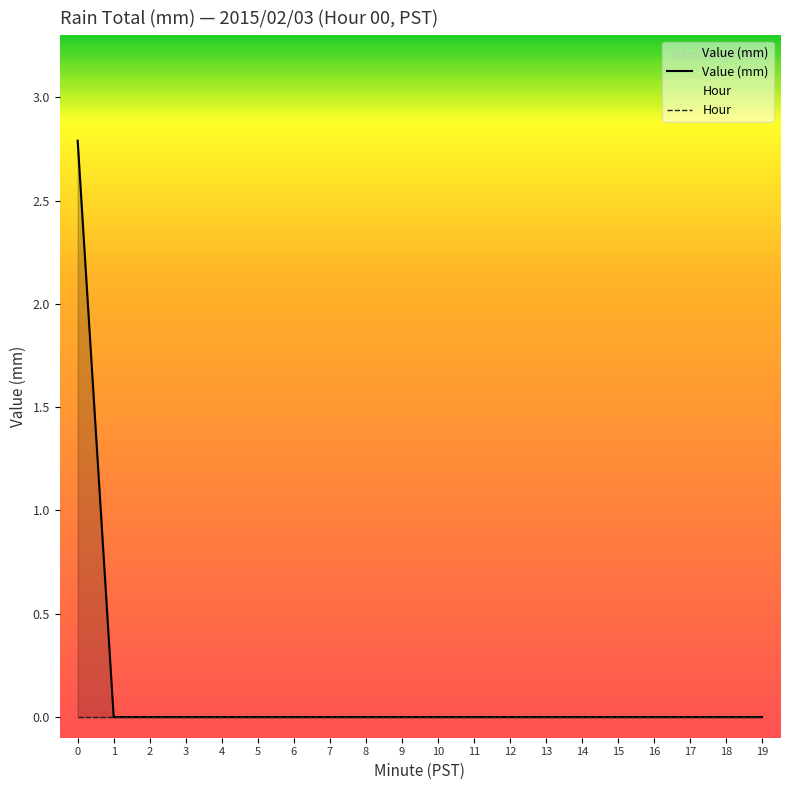

Reading left to right, list all the values displayed in this chart.

Value (mm): 2.8	0.0	0.0	0.0	0.0	0.0	0.0	0.0	0.0	0.0	0.0	0.0	0.0	0.0	0.0	0.0	0.0	0.0	0.0	0.0
Hour: 0.0	0.0	0.0	0.0	0.0	0.0	0.0	0.0	0.0	0.0	0.0	0.0	0.0	0.0	0.0	0.0	0.0	0.0	0.0	0.0